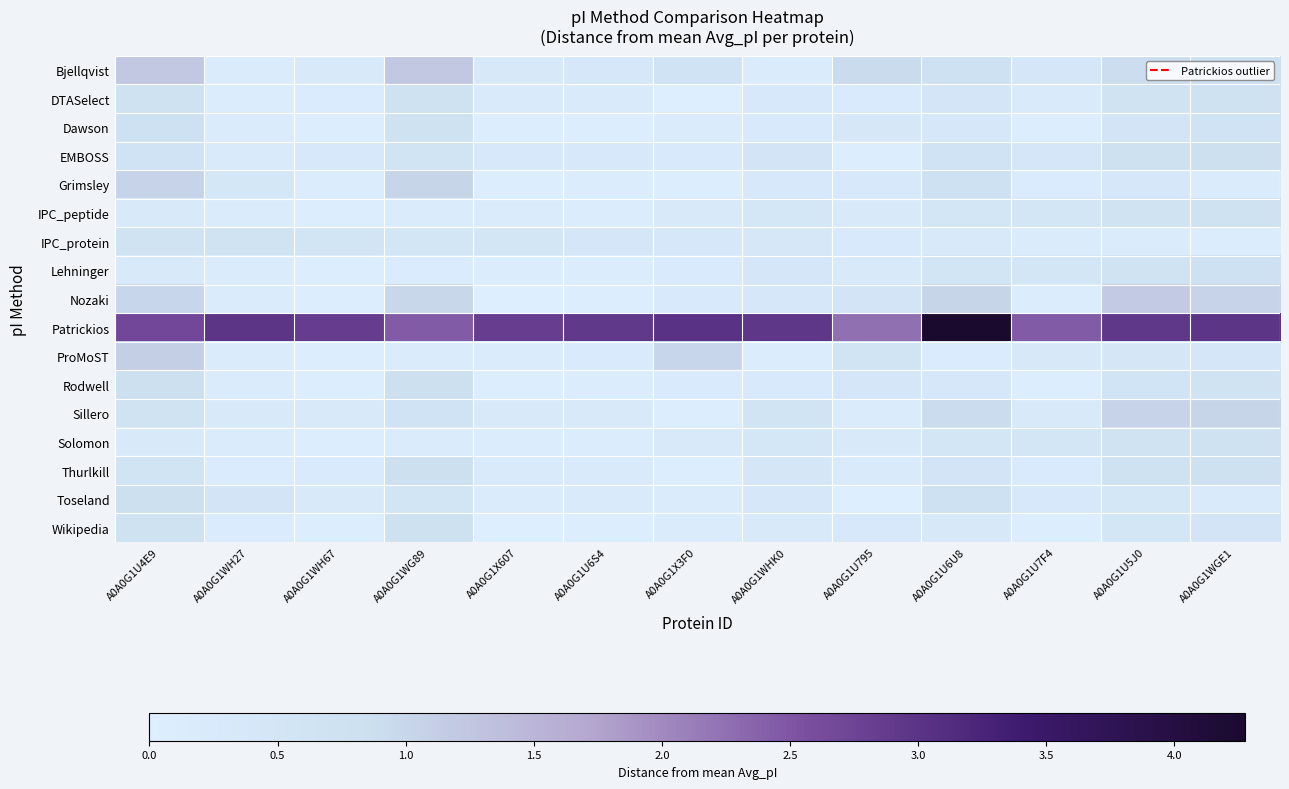

Count the number of categories in the chart.

13